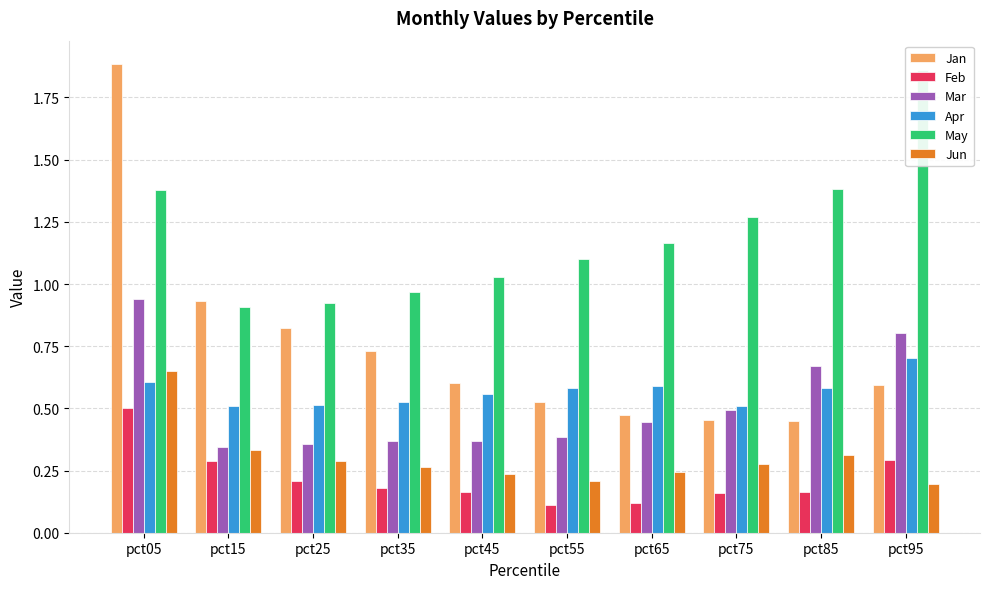

Count the number of data series in this chart.

6